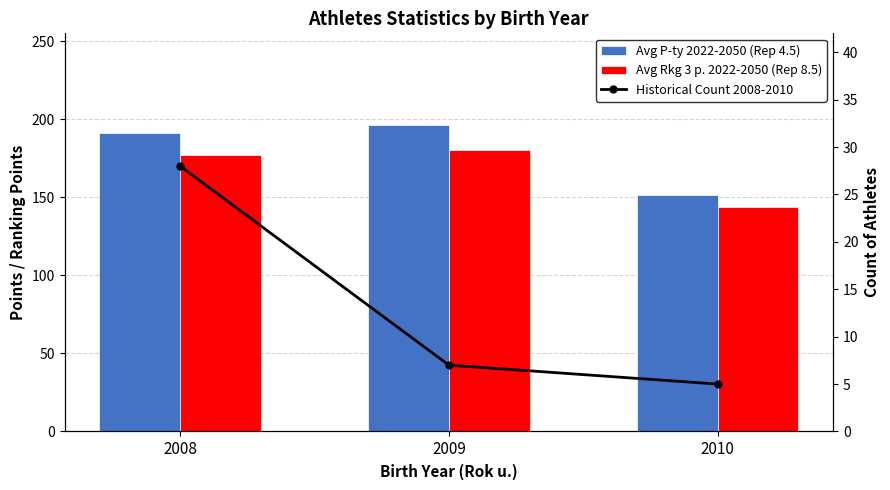

What is the average value of the Historical Count 2008-2010 series?

13.3